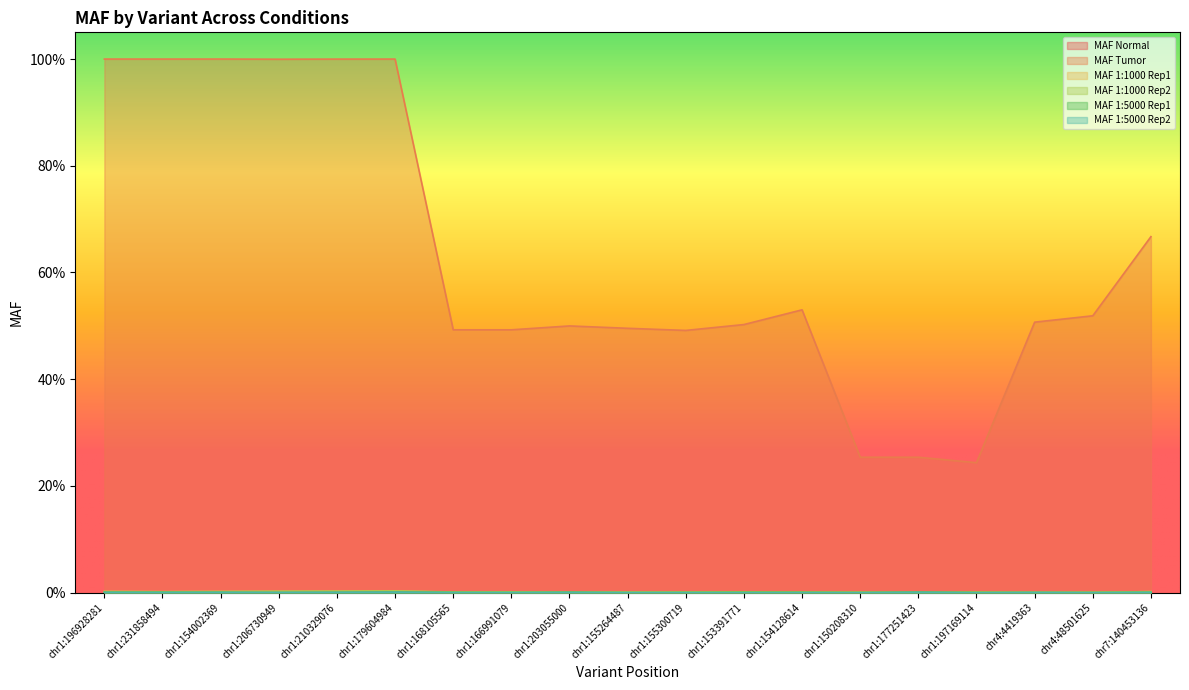

Where do MAF 1:1000 Rep2 and MAF 1:5000 Rep2 first cross each other?

chr1:150208310 and chr1:177251423